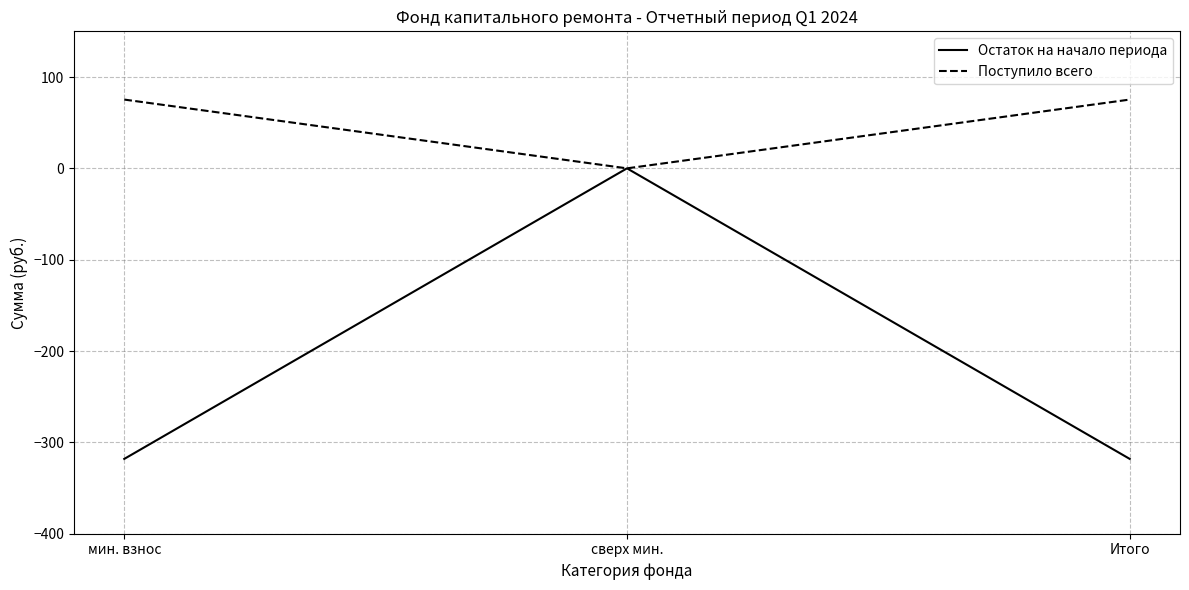

What is the spread (max minus min) of values at мин. взнос?

393.4